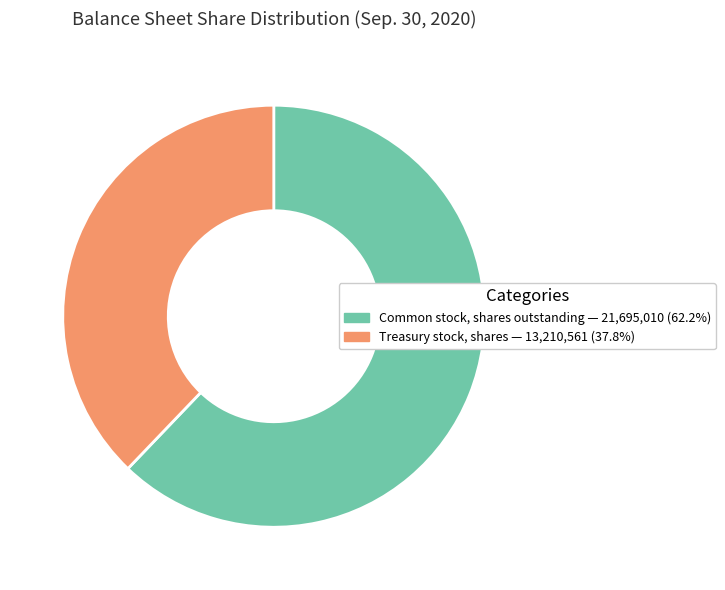

Is there any slice that represents more than half of the pie?

Yes